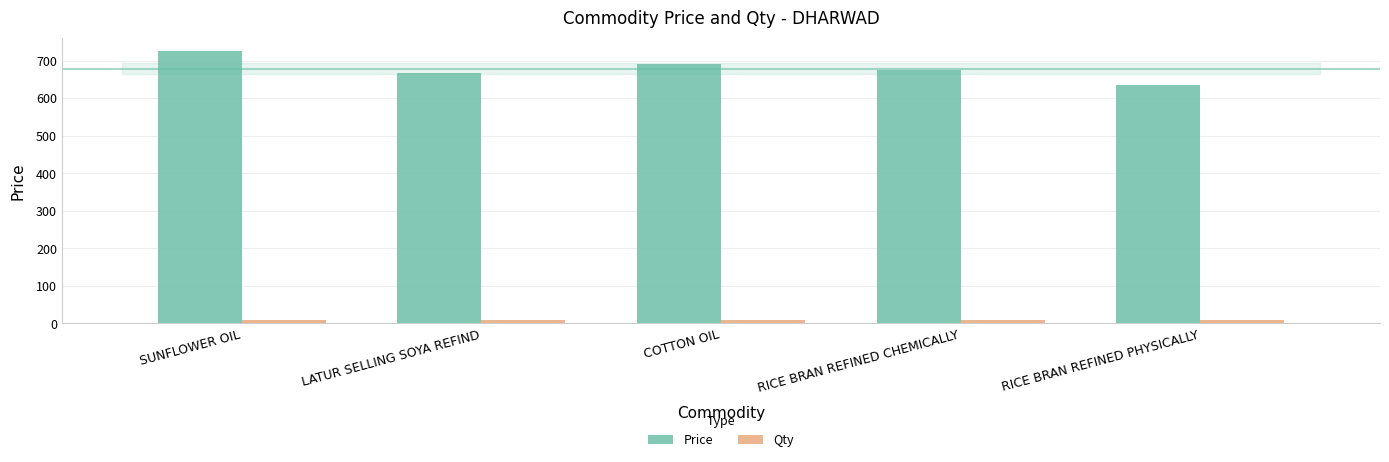

At which label does Price first exceed 675?

SUNFLOWER OIL